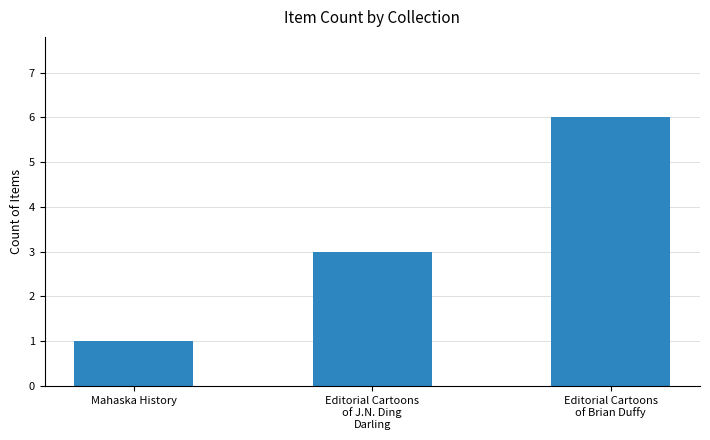

The value at Editorial Cartoons
of J.N. Ding
Darling is 3. True or false?

True